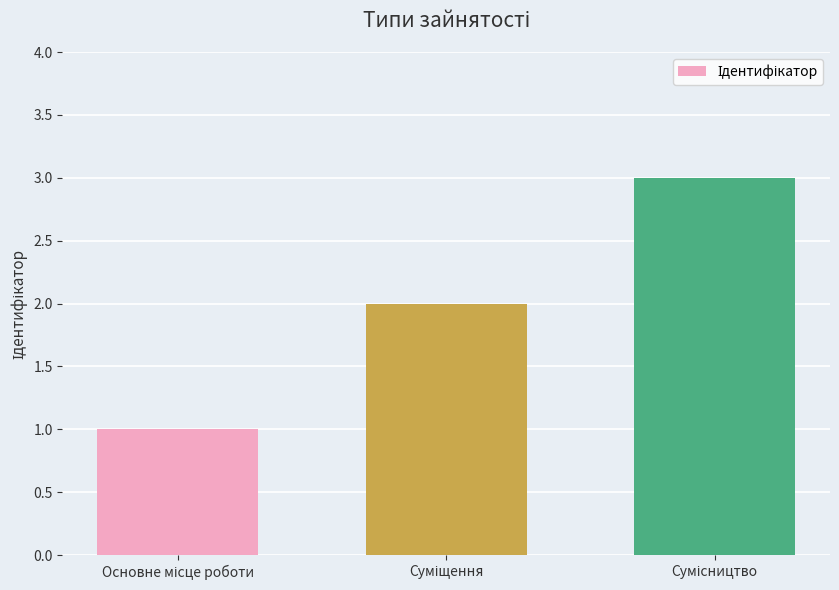

Reading left to right, transcribe all the data shown in this chart.

1	2	3